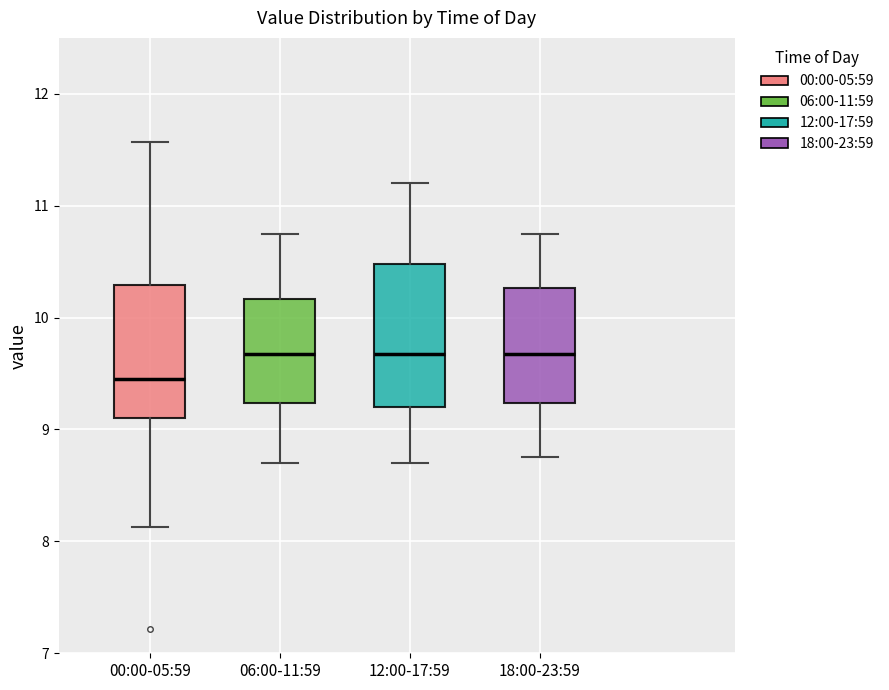

Reading left to right, read every box against the y-axis: the position of its median line, the range the box covers, and the ends of its whiskers. The values are not printed on the chart, so give them approximately, as read against the axis.

00:00-05:59: median 9.5, box 9.1 to 10.3, whiskers 8.1 to 11.6
06:00-11:59: median 9.7, box 9.2 to 10.2, whiskers 8.7 to 10.8
12:00-17:59: median 9.7, box 9.2 to 10.5, whiskers 8.7 to 11.2
18:00-23:59: median 9.7, box 9.2 to 10.3, whiskers 8.8 to 10.8